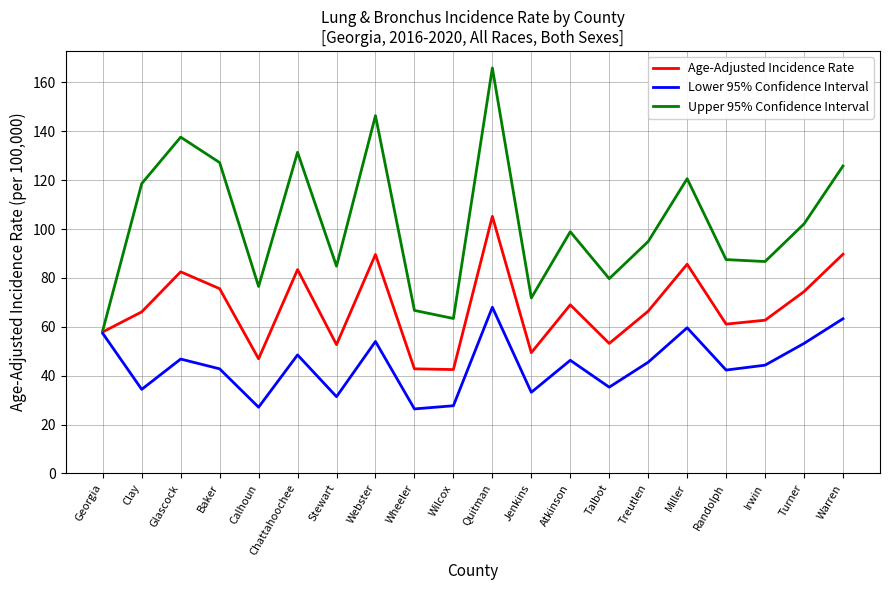

What is the total value across all series at Clay?

219.1